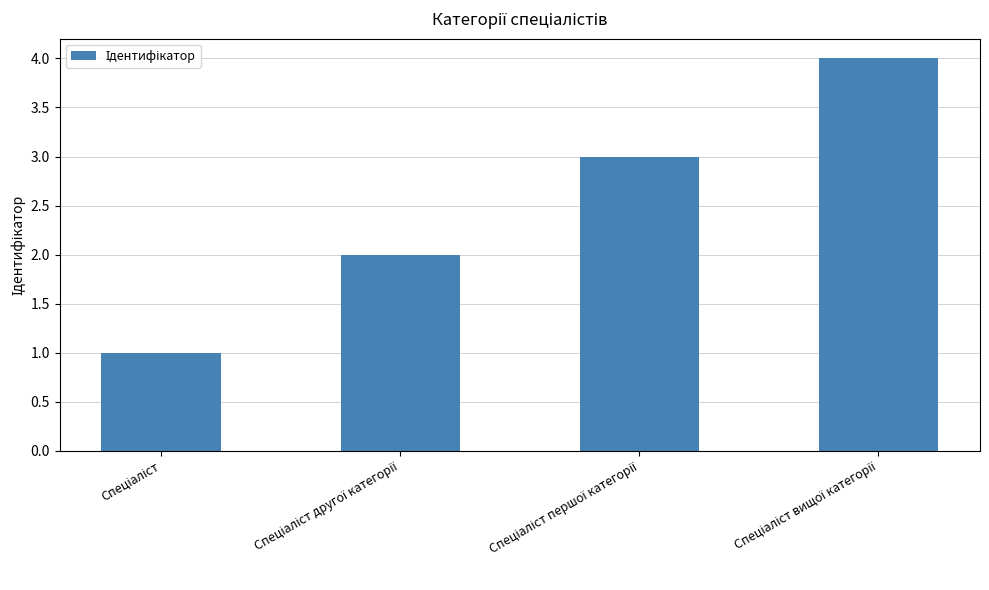

What is the greatest value displayed?

4